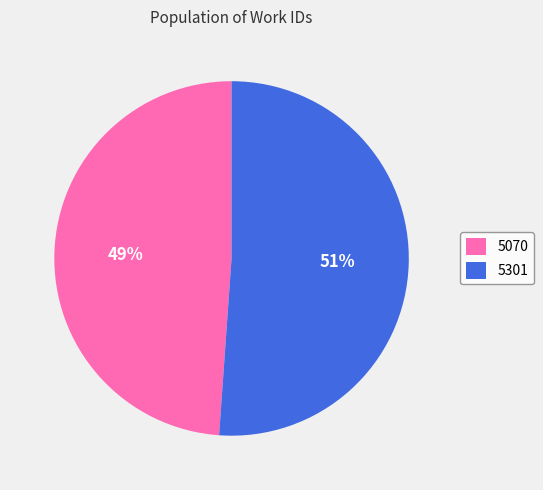

Is it true that 5301 is 51% of the pie?

True